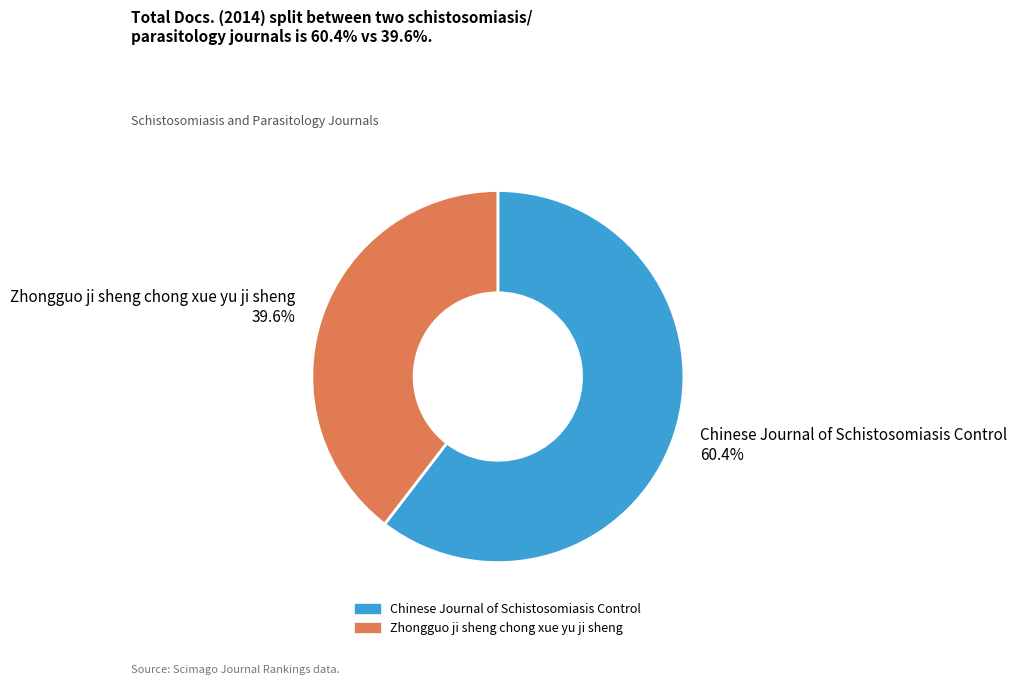

To the nearest percent, what portion does Zhongguo ji sheng chong xue yu ji sheng represent?

40%